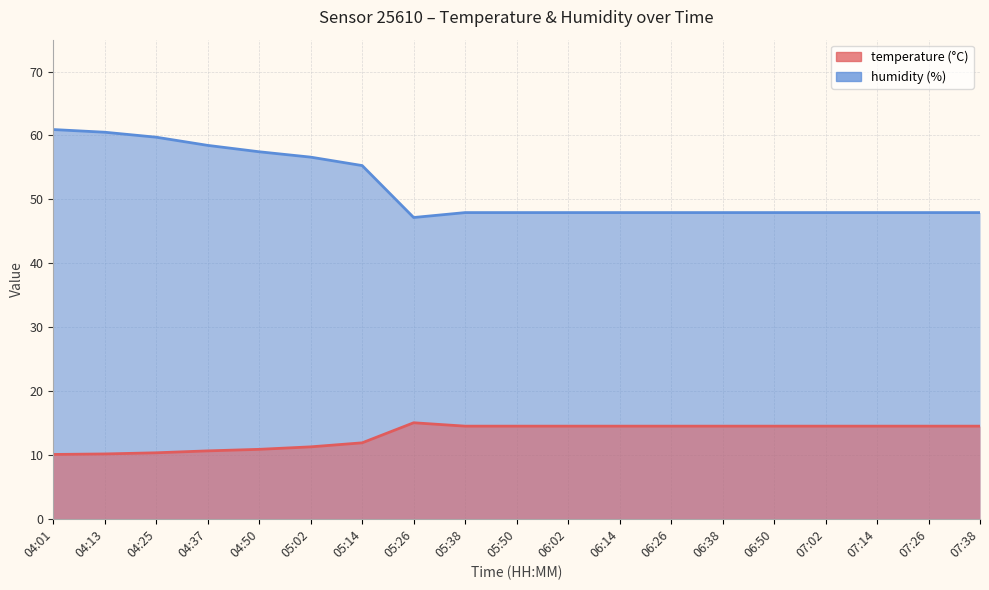

What is the label of the 19th point from the right?

04:01